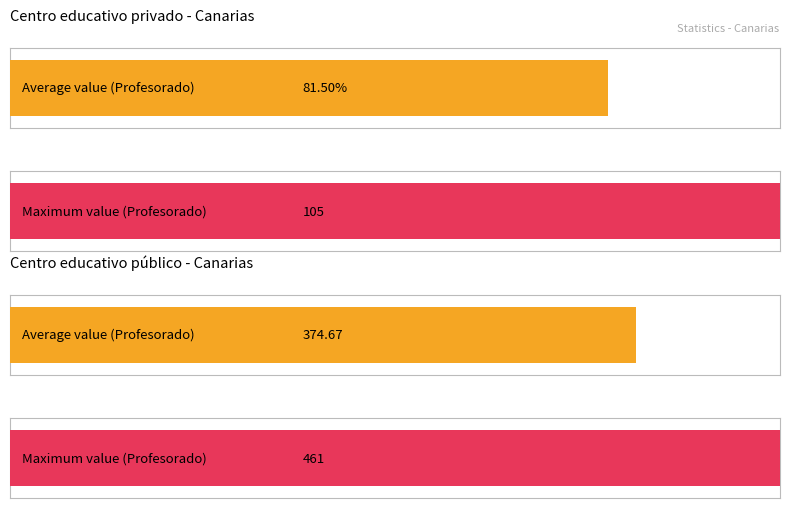

Count the number of data series in this chart.

2